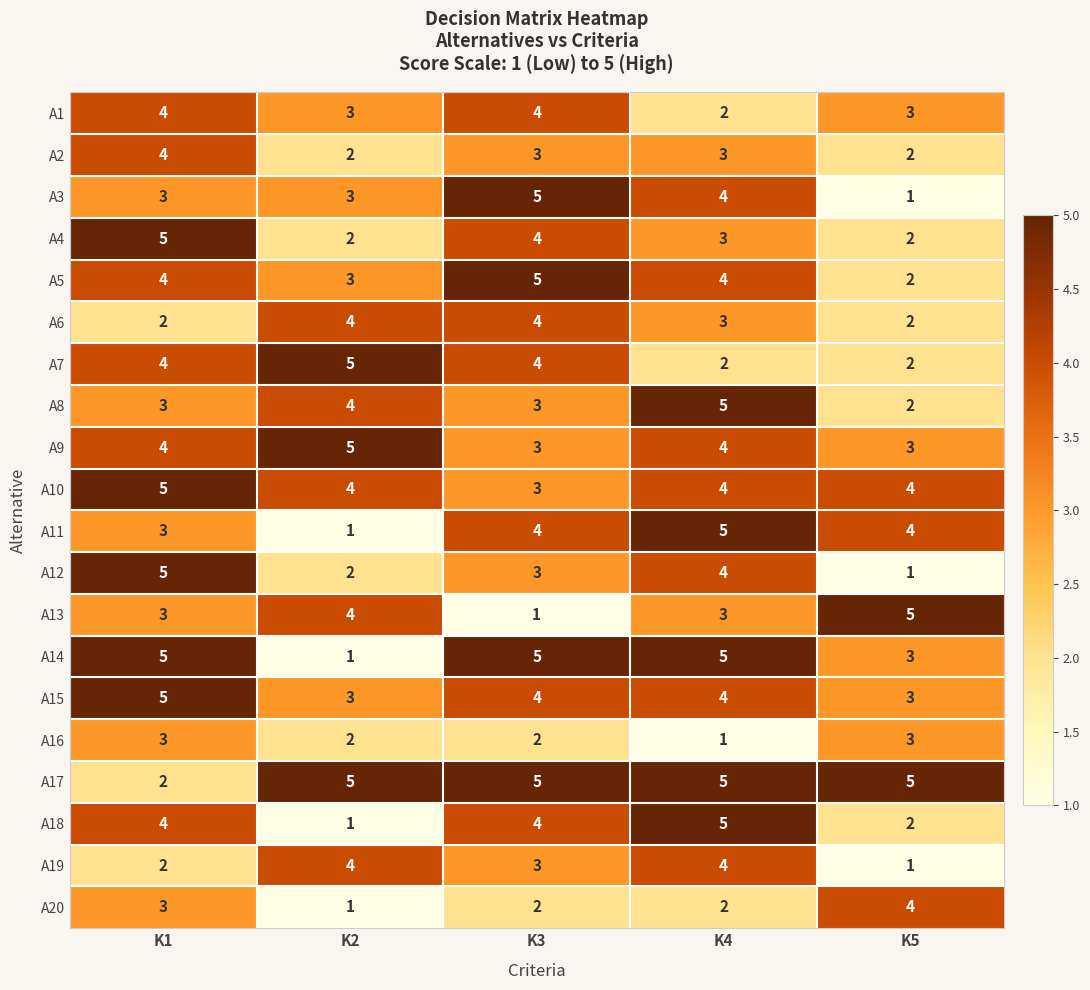

Where does the A4 series first go above 3?

K1